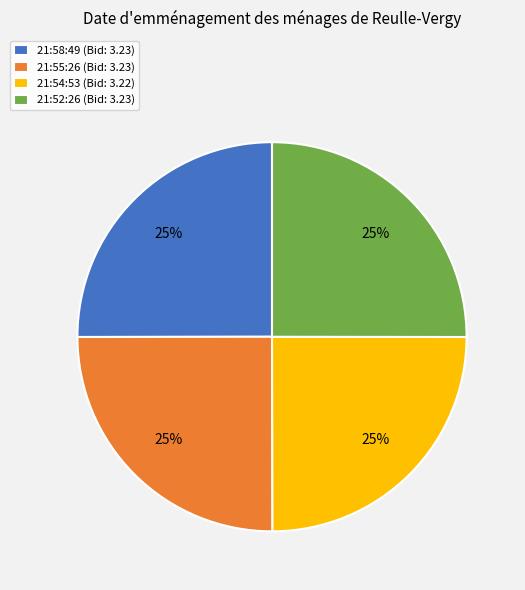

Does 21:52:26 (Bid: 3.23) account for over 50% of the chart?

No